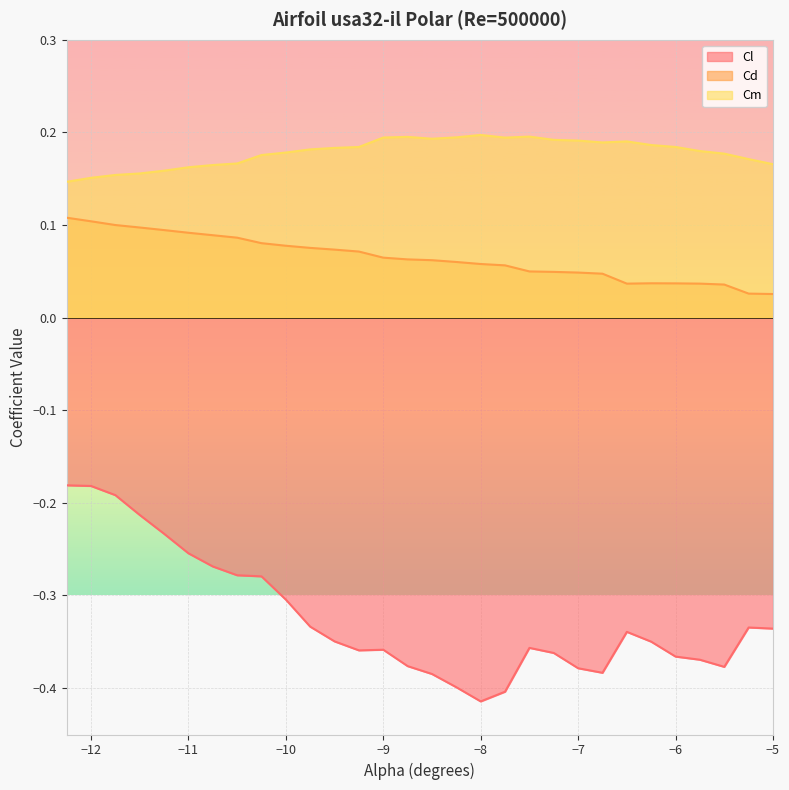

Which series has the largest range (max minus min)?

Cl